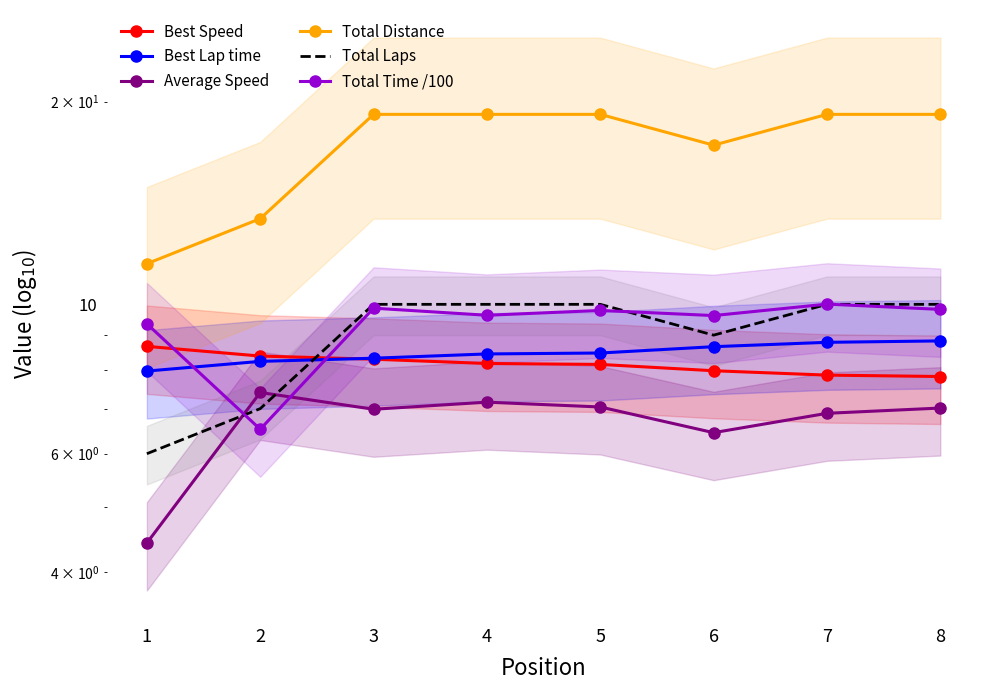

At how many categories does at least one series exceed 18?

5